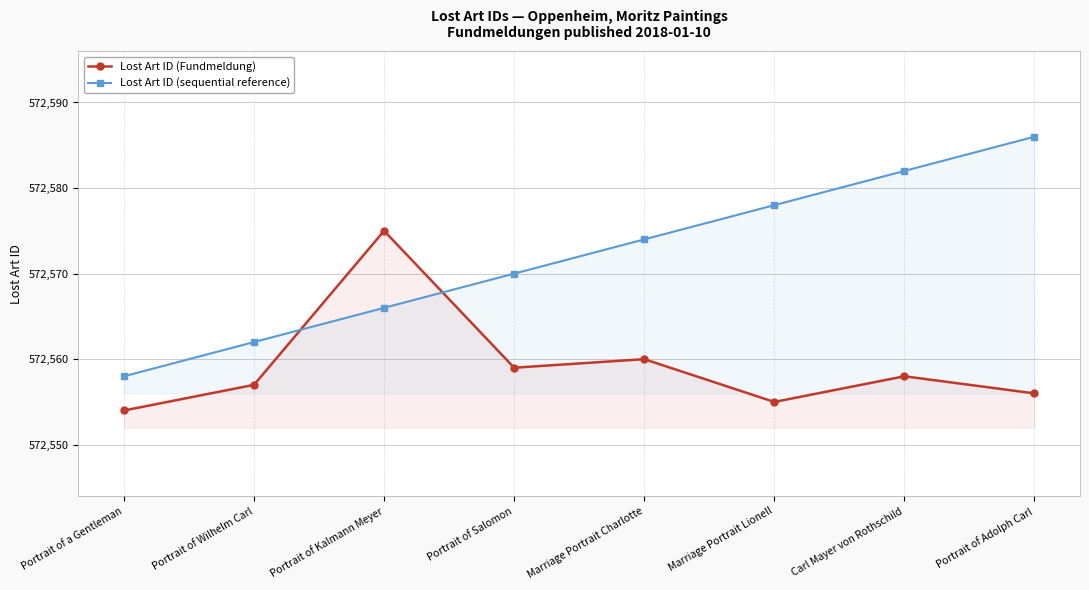

At Portrait of Adolph Carl, list the series in order from largest to smallest.

Lost Art ID (sequential reference), Lost Art ID (Fundmeldung)